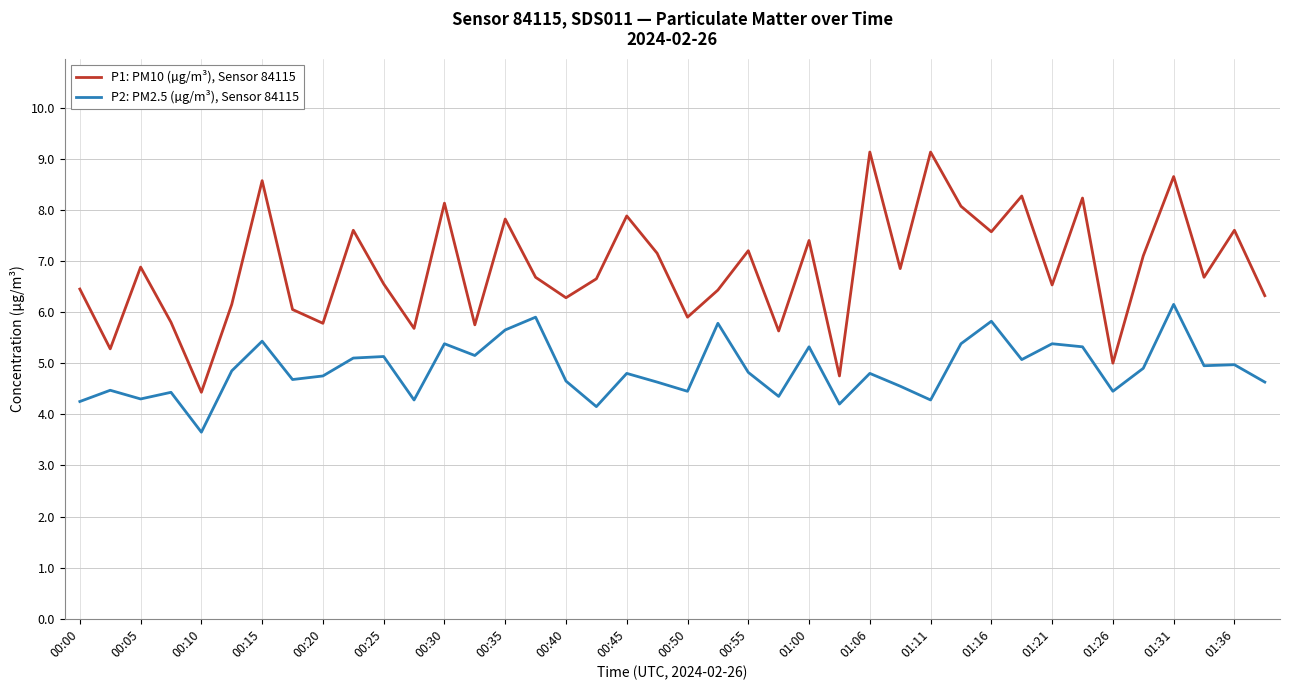

Which series has the widest spread of values?

P1: PM10 (µg/m³), Sensor 84115